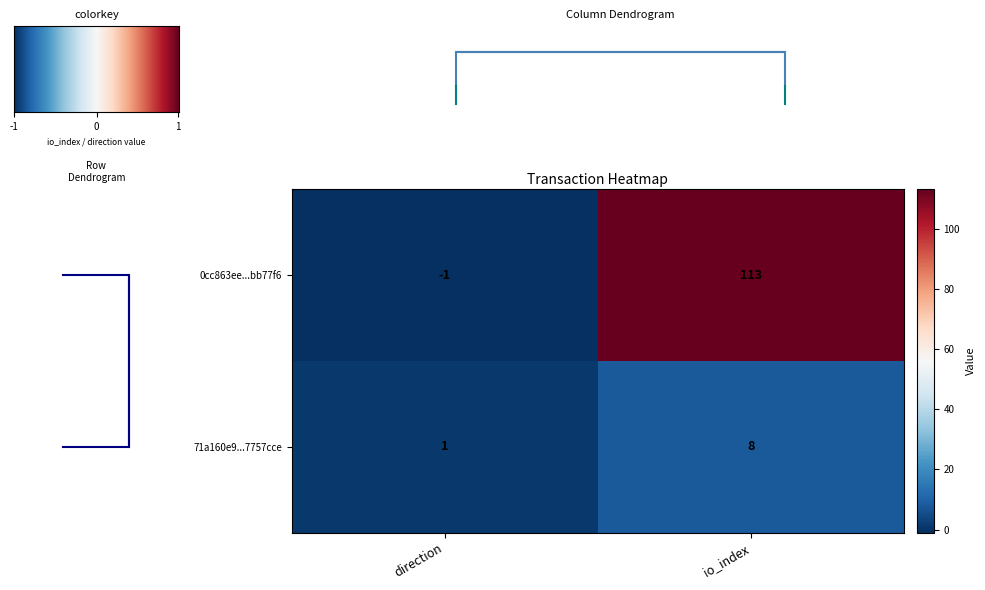

What is the difference between the 71a160e9...7757cce values at io_index and direction?

7